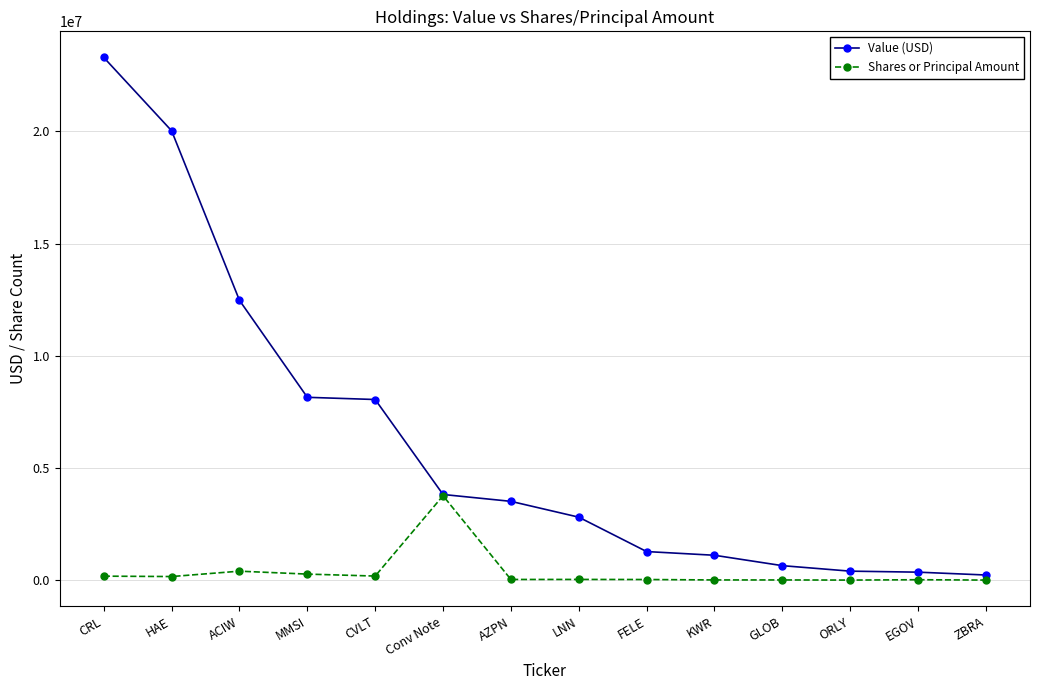

What is the average value of the Shares or Principal Amount series?

361337